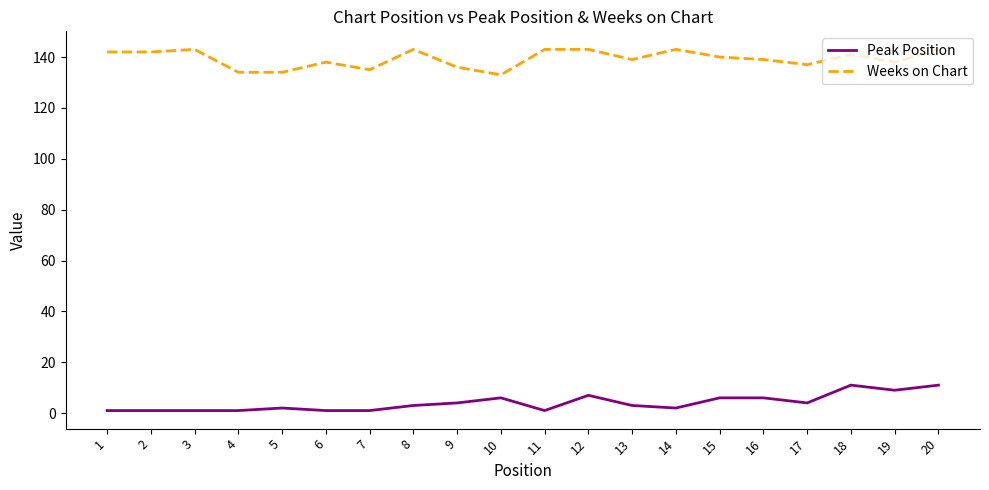

Which series has the largest total across all categories?

Weeks on Chart